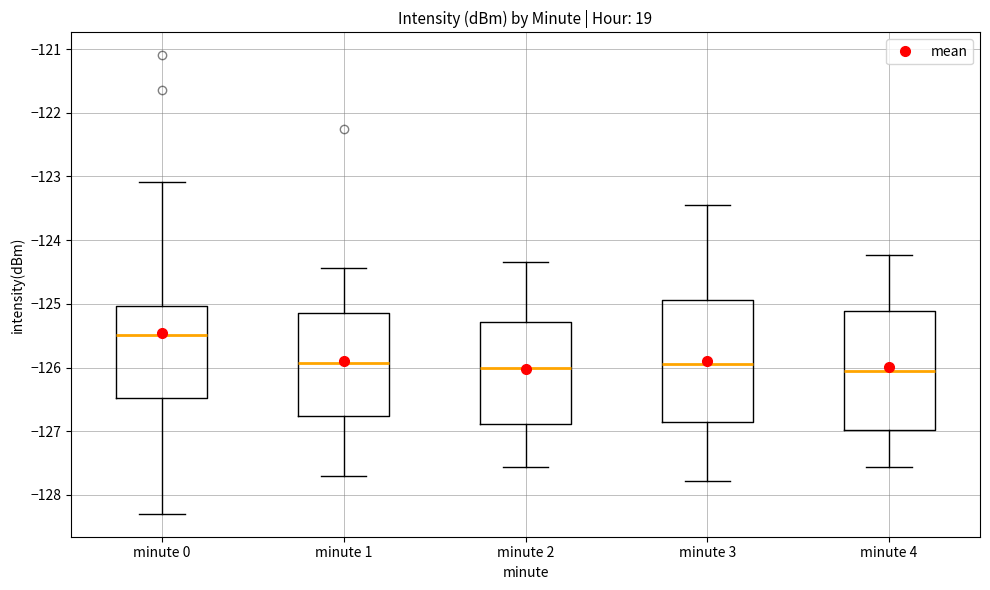

Reading left to right, read every box against the y-axis: the position of its median line, the range the box covers, and the ends of its whiskers. The values are not printed on the chart, so give them approximately, as read against the axis.

minute 0: median -125.5, box -126.5 to -125.0, whiskers -128.3 to -123.1
minute 1: median -125.9, box -126.8 to -125.1, whiskers -127.7 to -124.4
minute 2: median -126.0, box -126.9 to -125.3, whiskers -127.6 to -124.3
minute 3: median -125.9, box -126.9 to -124.9, whiskers -127.8 to -123.4
minute 4: median -126.1, box -127.0 to -125.1, whiskers -127.6 to -124.2